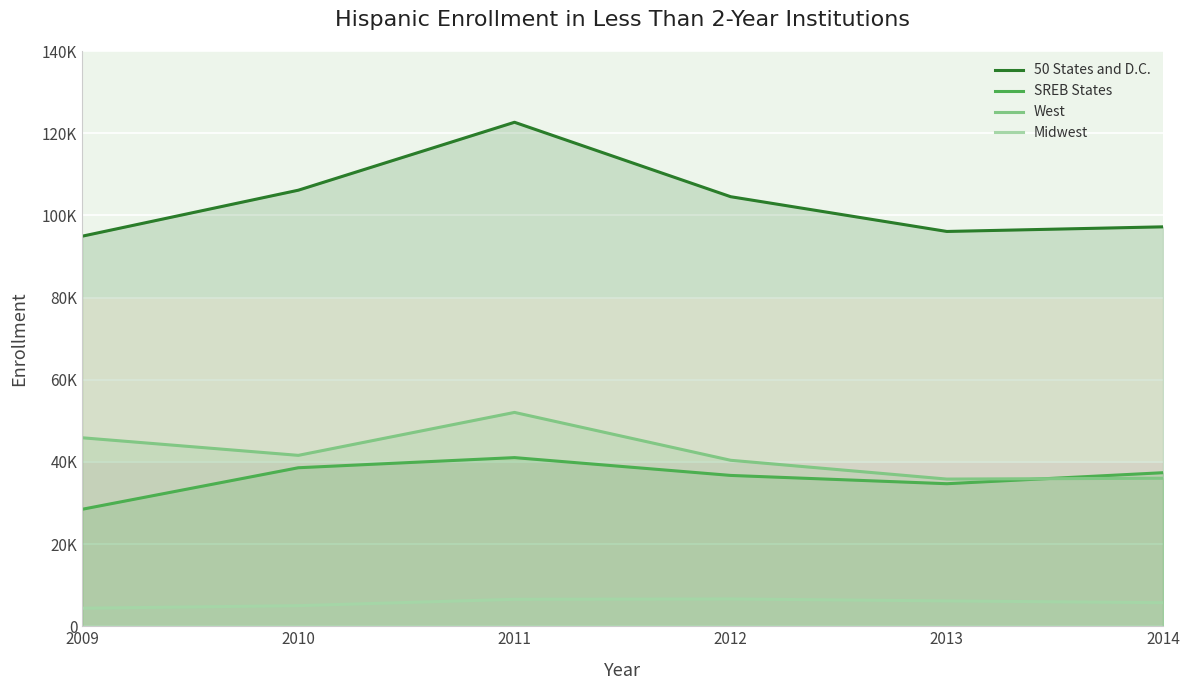

True or false: West and Midwest intersect in this chart.

False